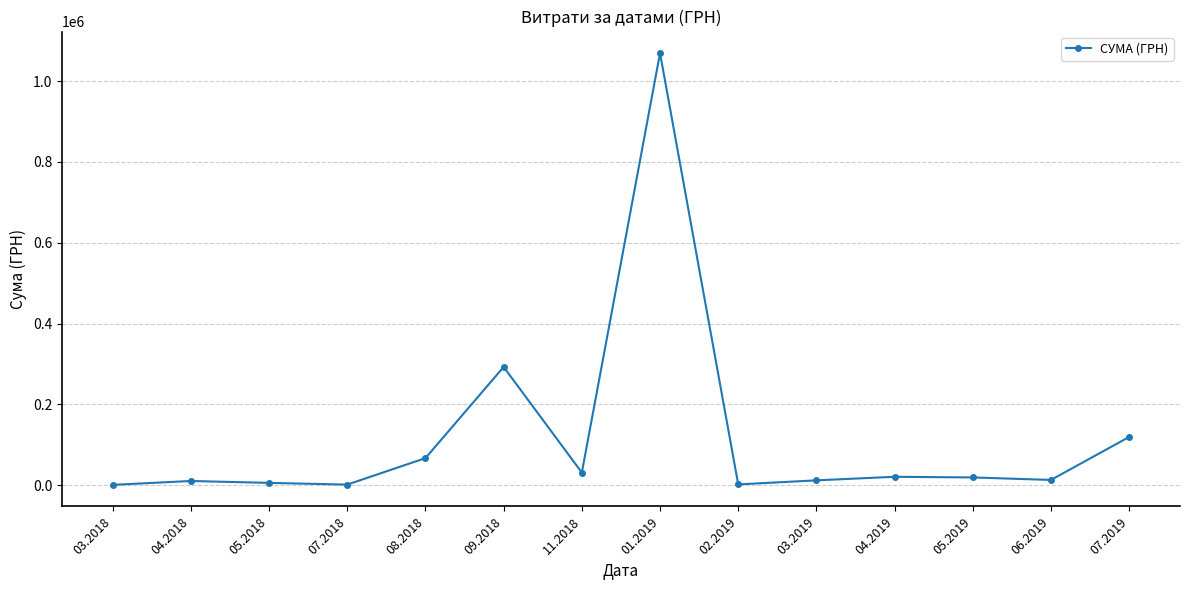

What is the average value?

118713.2